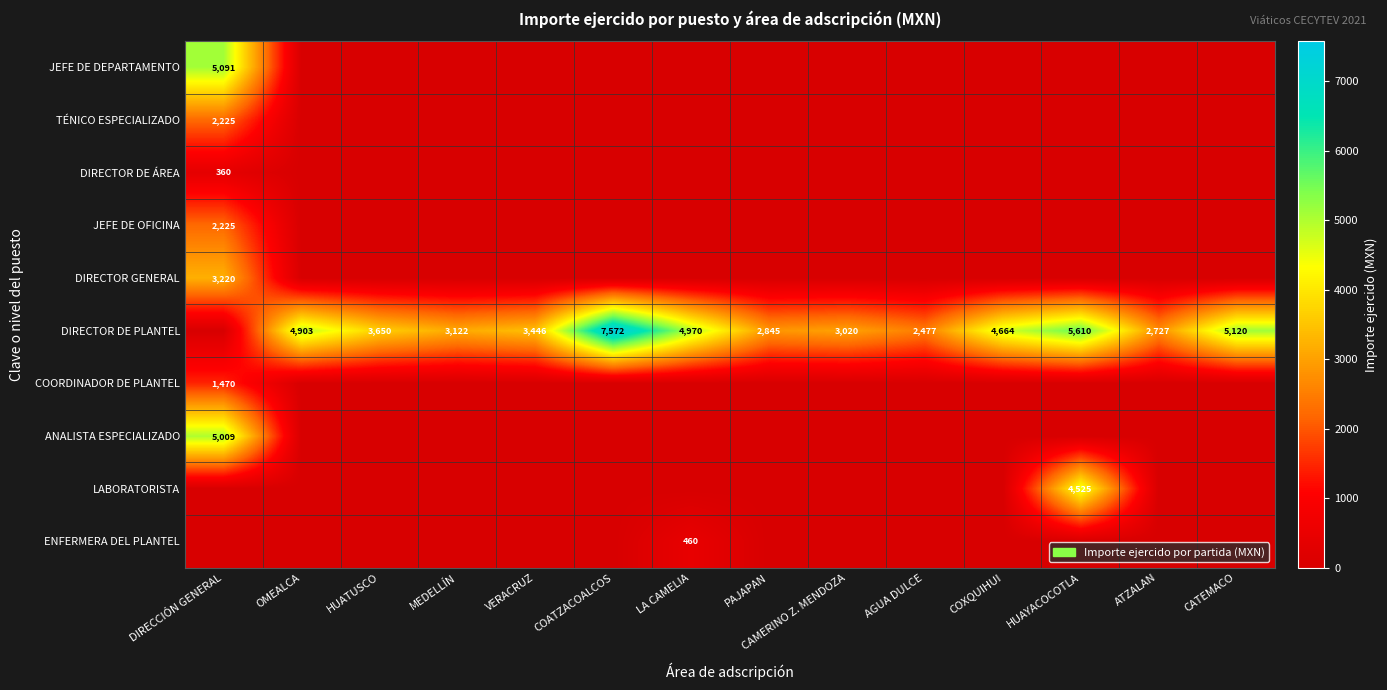

Which series has the largest total across all categories?

DIRECTOR DE PLANTEL